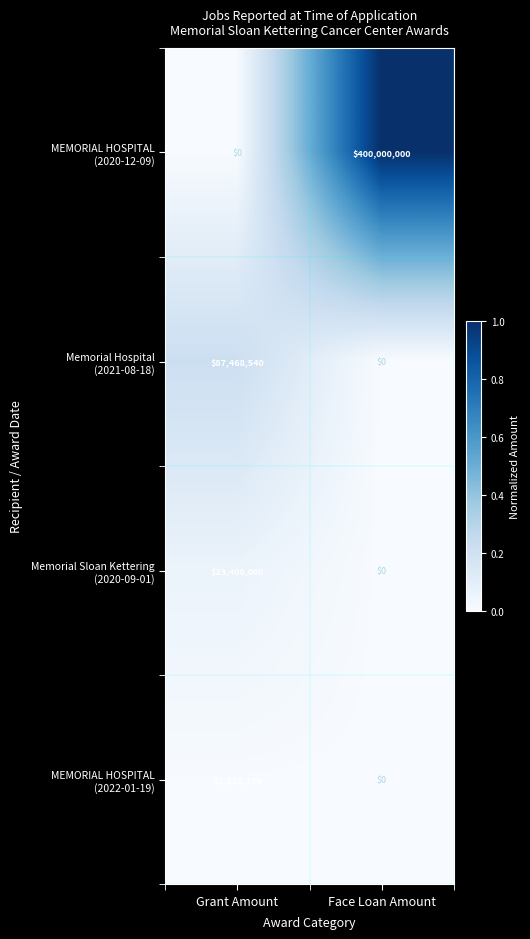

Which label corresponds to the largest value in the chart?

Face Loan Amount